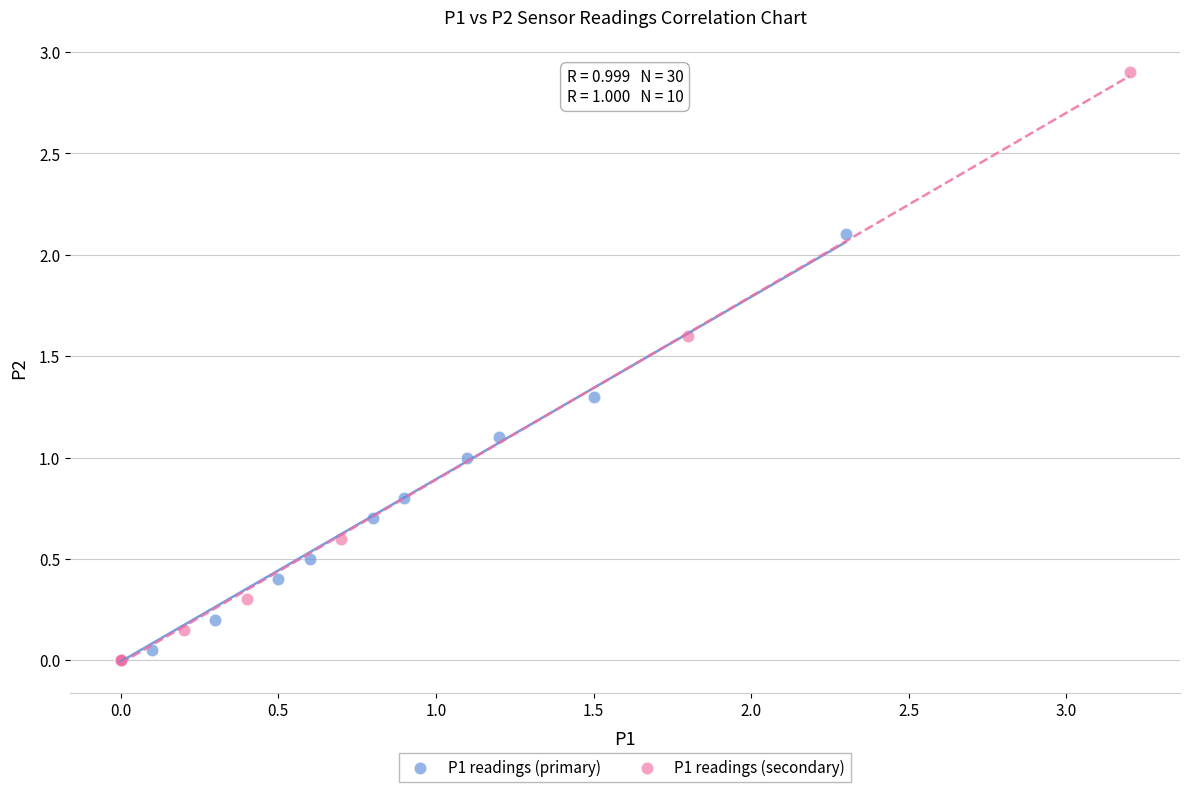

Which series contains the highest Y value?

P1 readings (secondary)